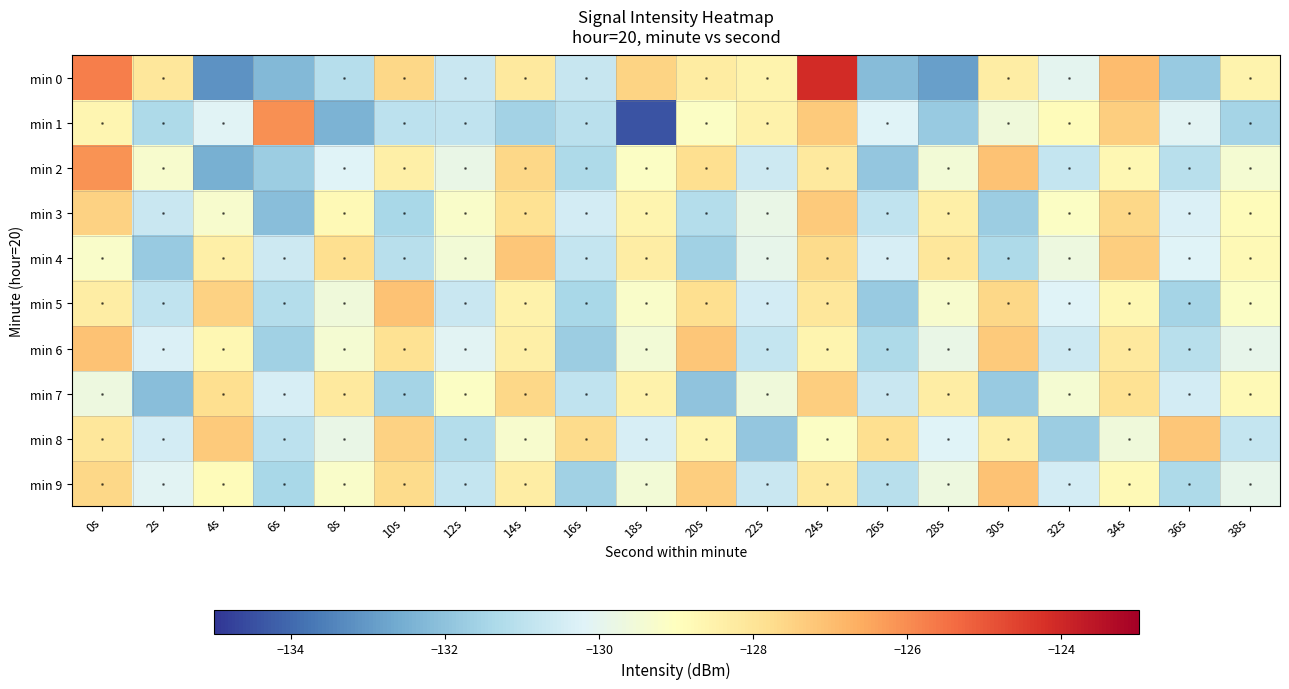

What is the total value across all series at 8s?

-1296.5